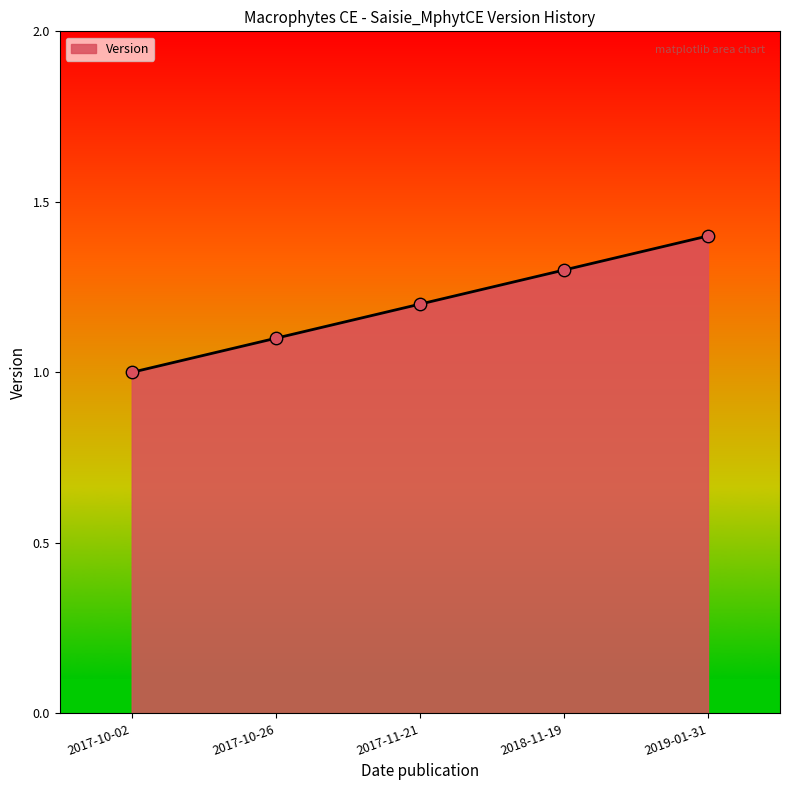

Which has a higher value, 2018-11-19 or 2017-10-02?

2018-11-19